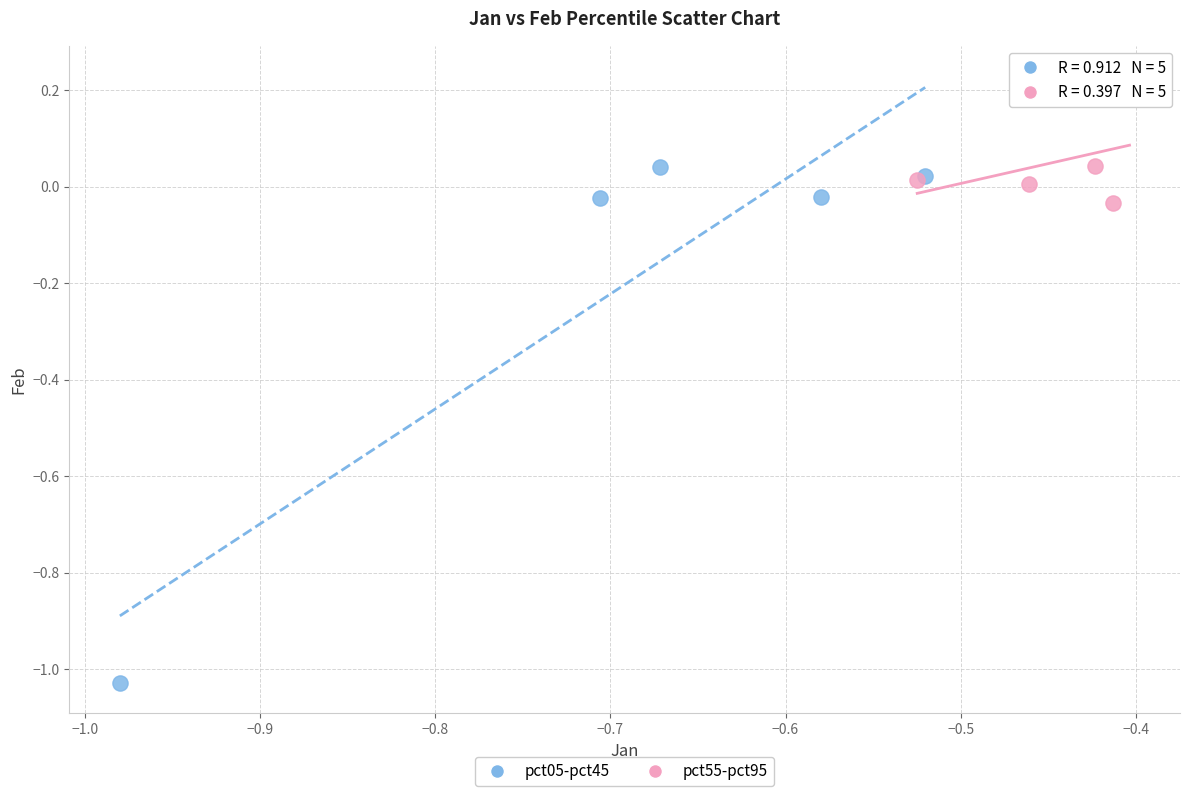

What are all the series names shown in the legend?

pct05-pct45, pct55-pct95